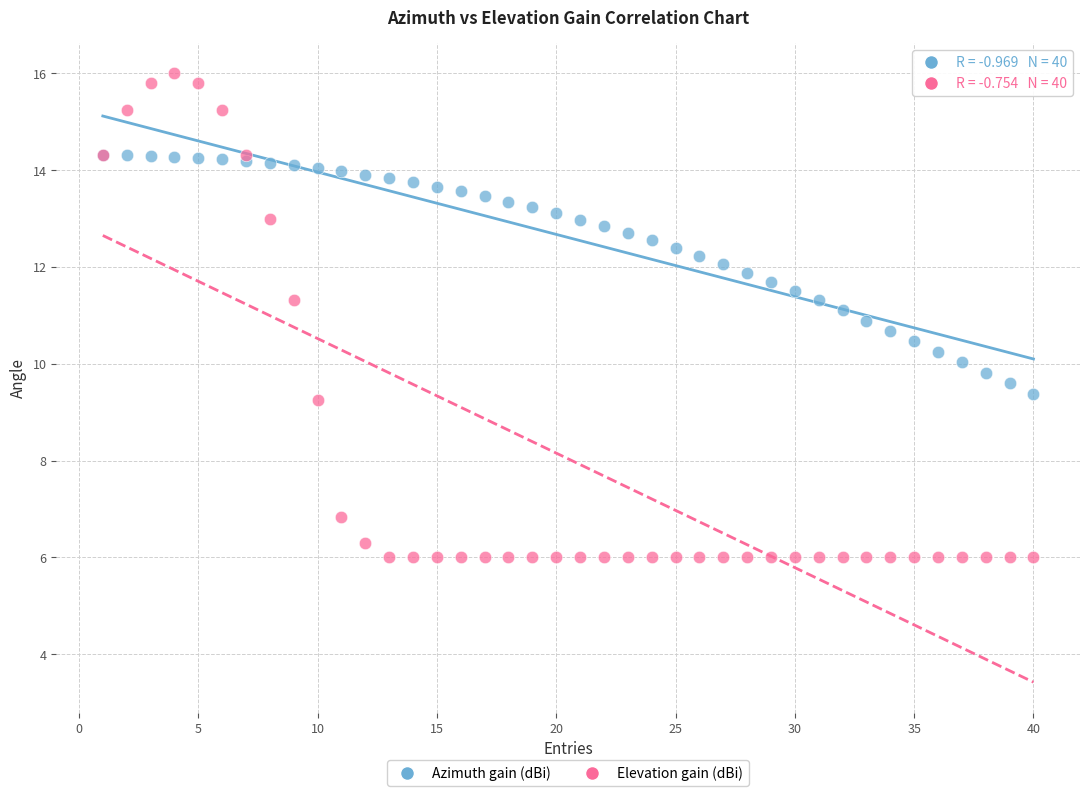

What are all the series names shown in the legend?

Azimuth gain (dBi), Elevation gain (dBi)